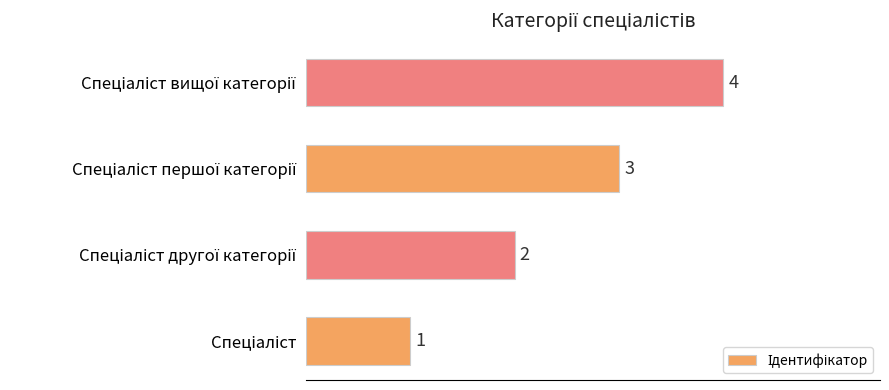

What is the difference between the maximum and minimum values?

3